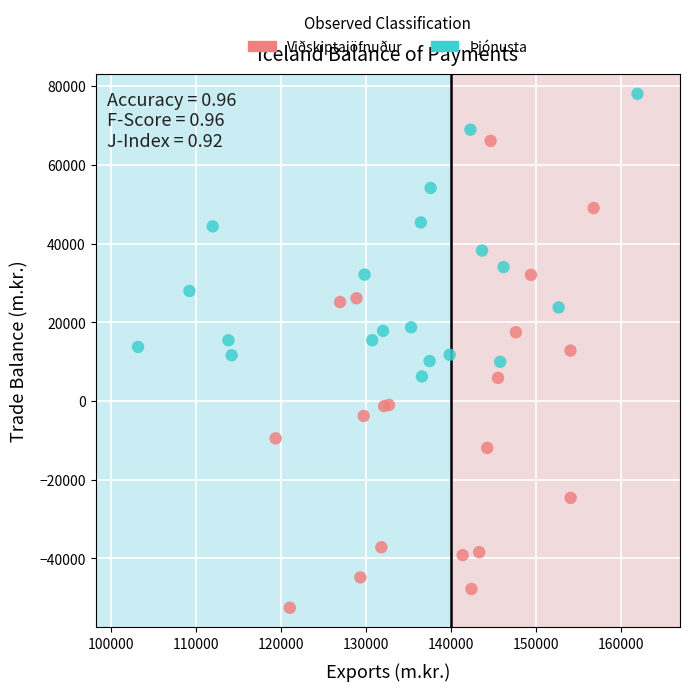

Which series contains the lowest Y value?

Viðskiptajöfnuður